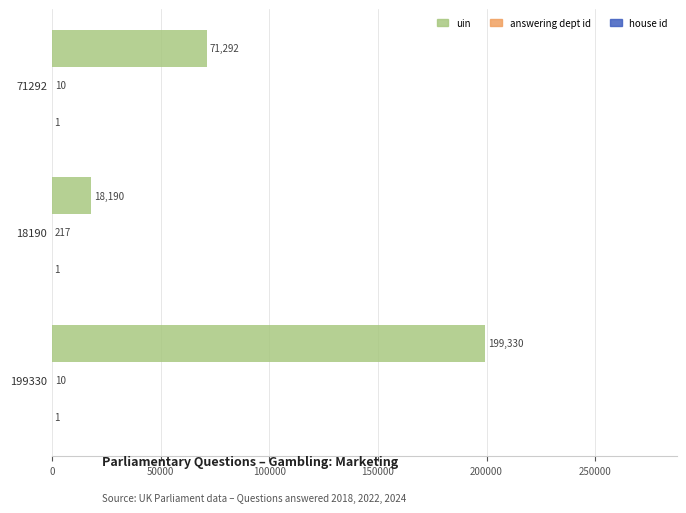

What is the sum of the uin values at 71292 and 18190?

89482